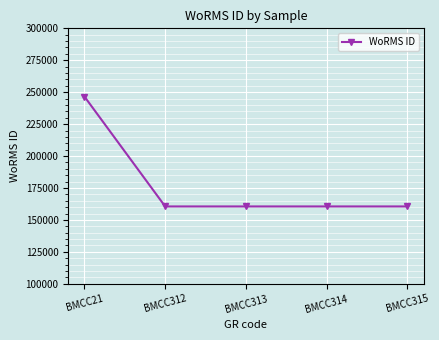

Reading right to left, what are all the values shown in this chart?

BMCC315=160563	BMCC314=160563	BMCC313=160563	BMCC312=160563	BMCC21=246601